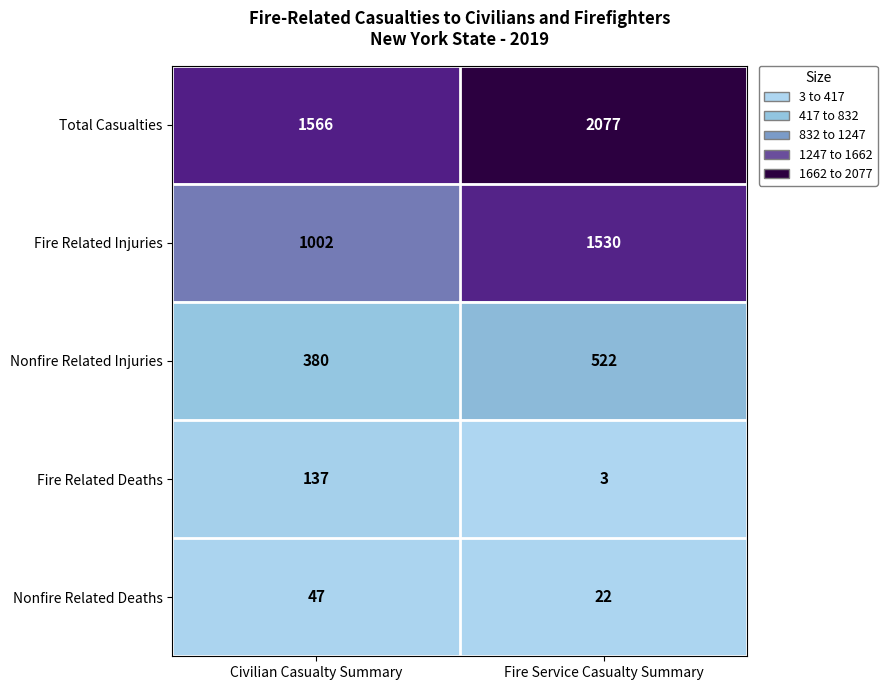

Which series has the widest spread of values?

Fire Related Injuries